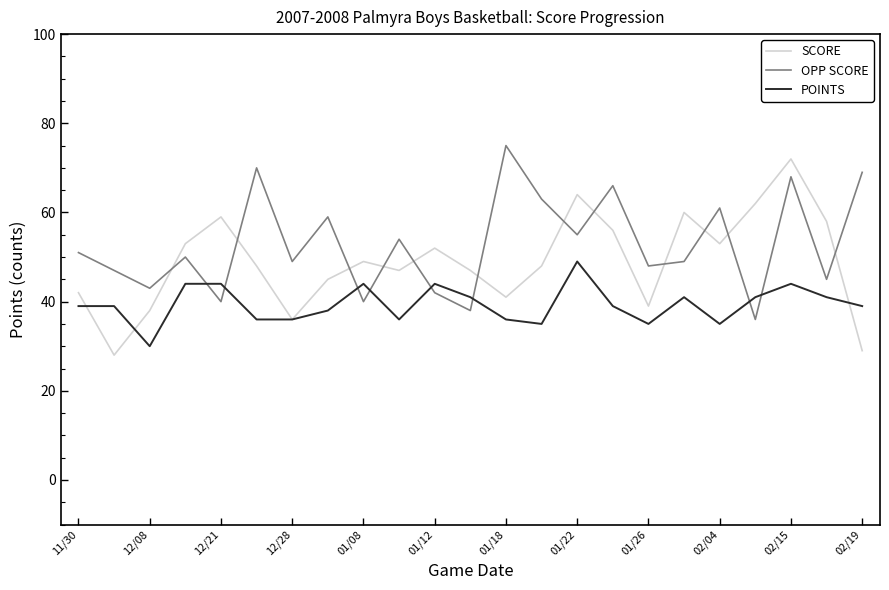

Is this an area chart (filled region under the line)?

No